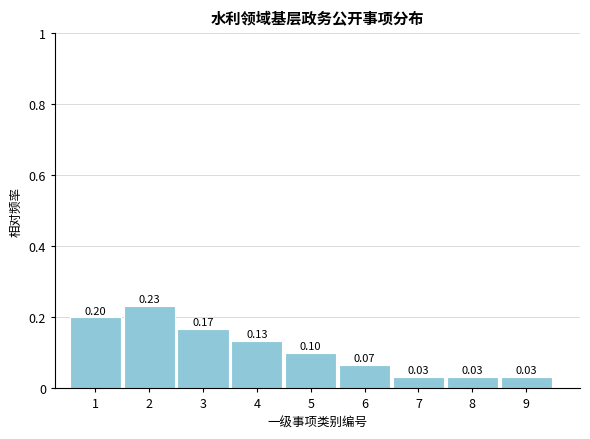

What is the sum of the values at 1 and 4?

0.3